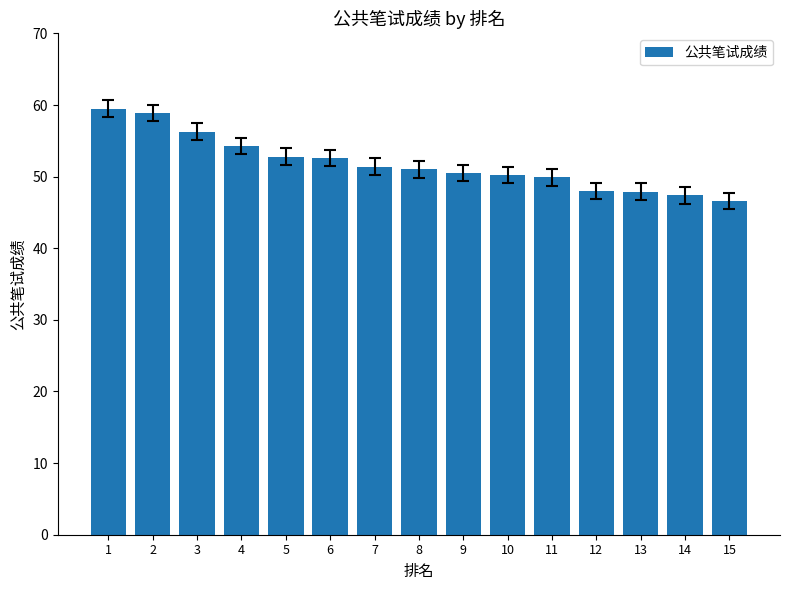

How many categories are shown in the chart?

15